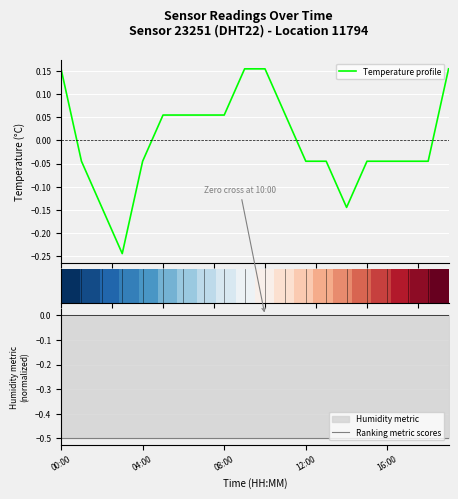

True or false: Ranking metric scores and Temperature profile cross at least once.

False